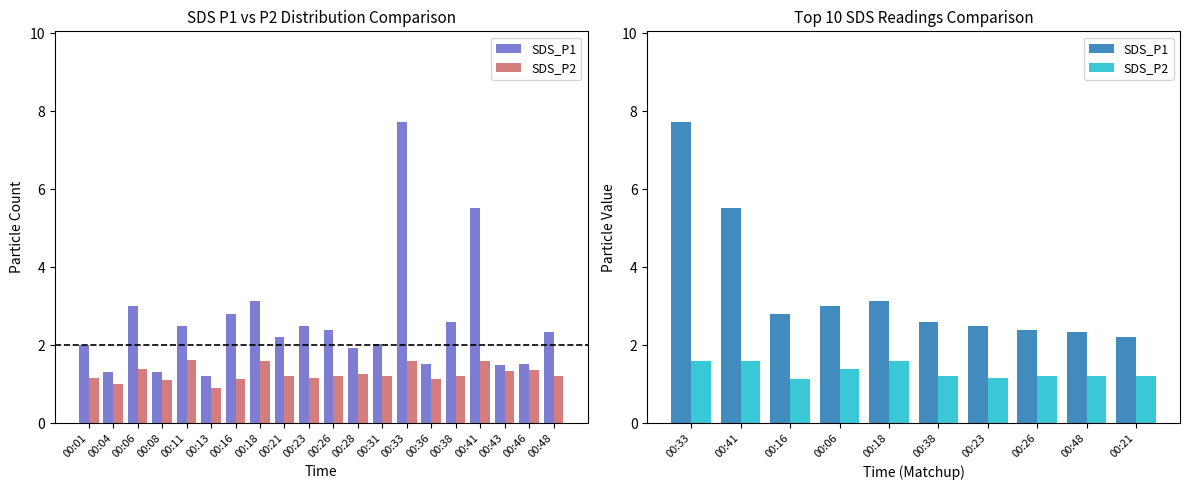

What is the value of the SDS_P2 bar at the 7th from the left?

1.2